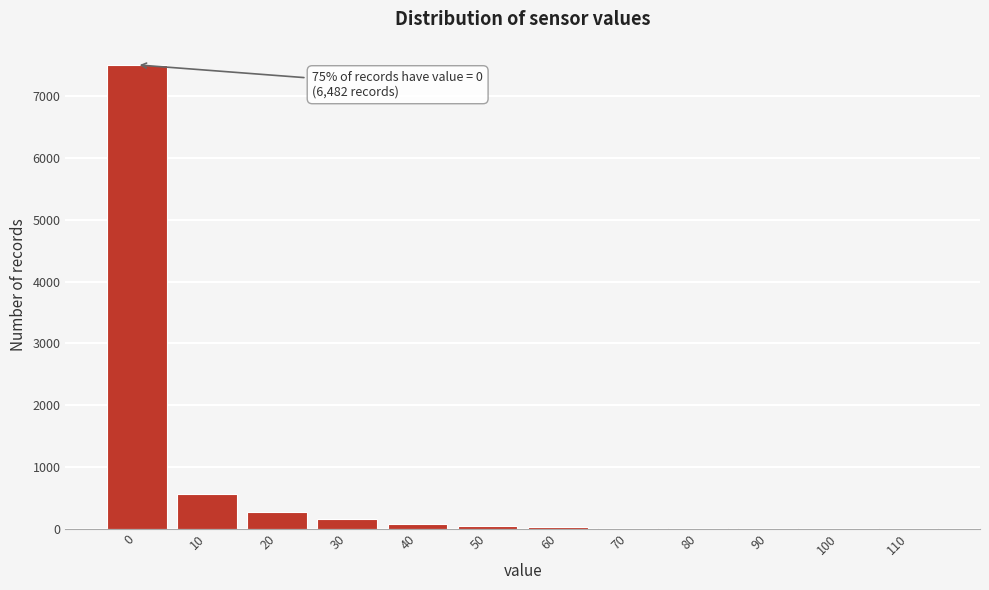

What is the maximum value shown in the chart?

7512